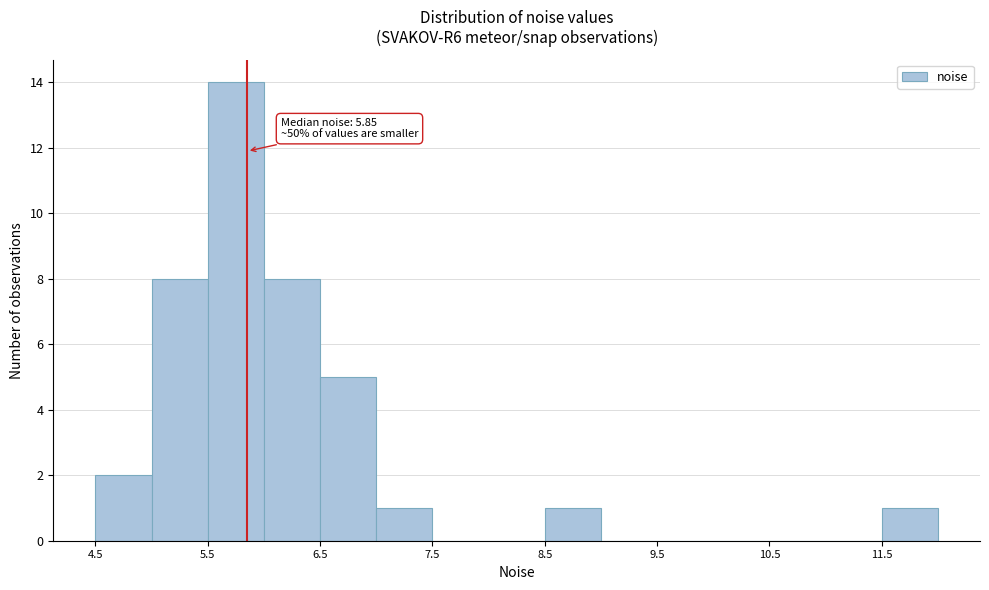

Over which range of the x-axis is the bar tallest?

5.5 to 6.0